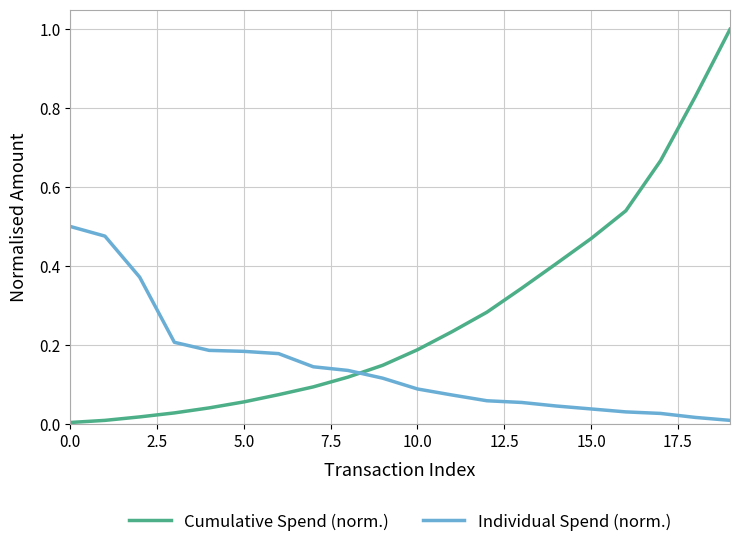

How many intersections are there between Cumulative Spend (norm.) and Individual Spend (norm.)?

1